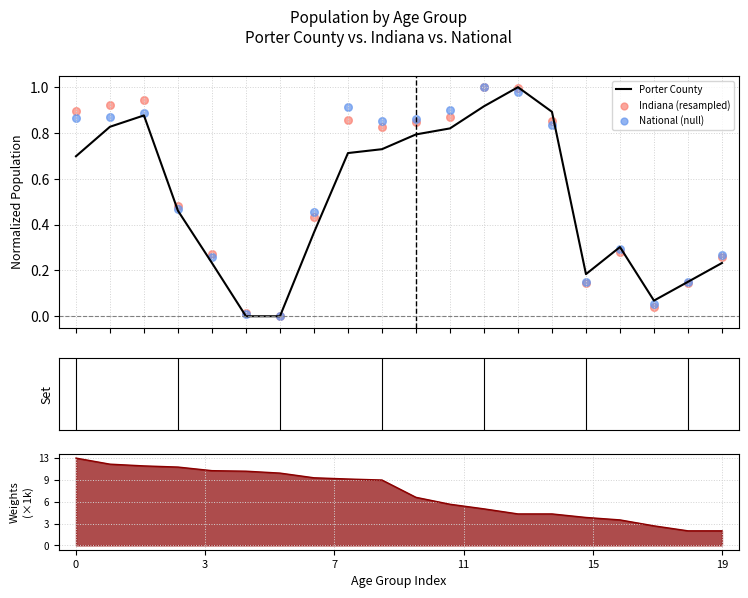

Which series reaches the maximum Y coordinate?

Porter County